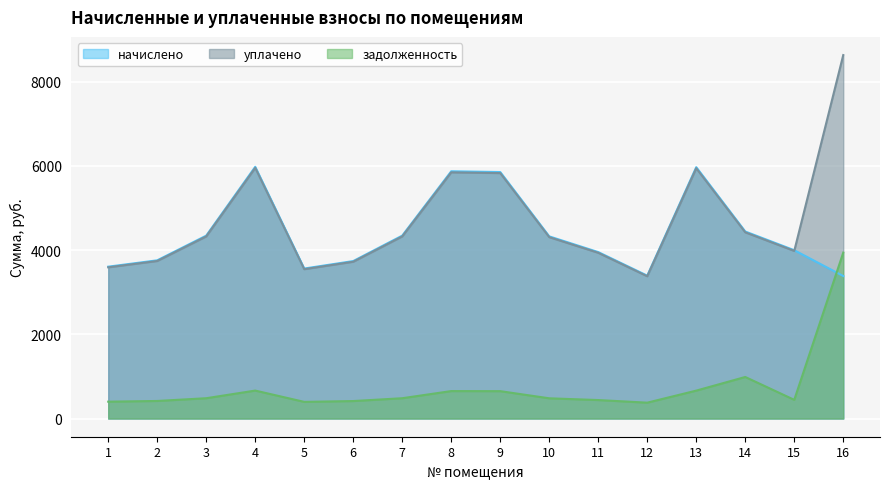

At which category is the sum across all series the highest?

16